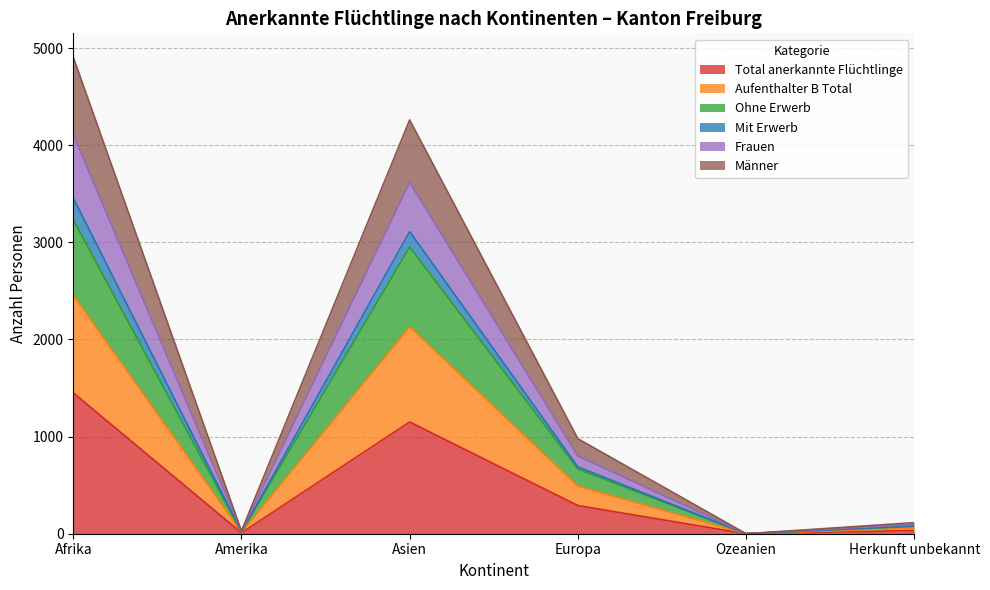

What is the maximum value for Total anerkannte Flüchtlinge?

1450